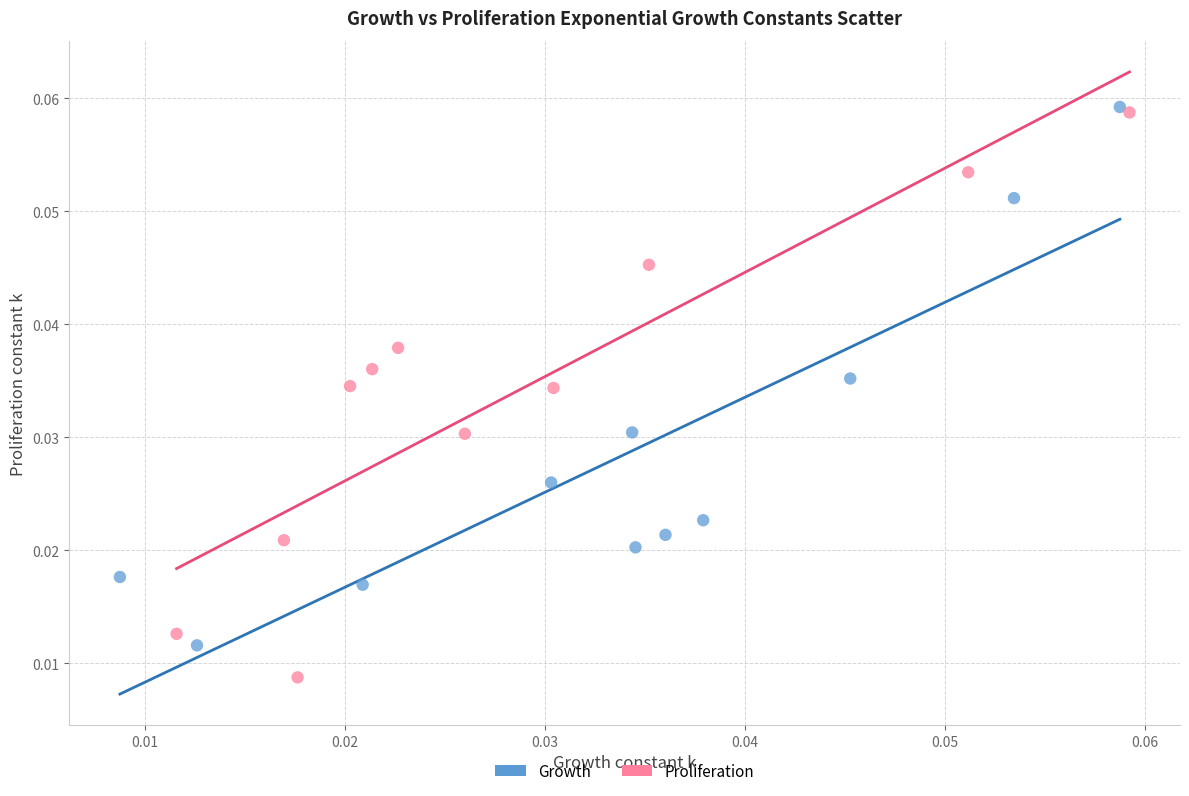

Which series contains the lowest Y value?

Proliferation